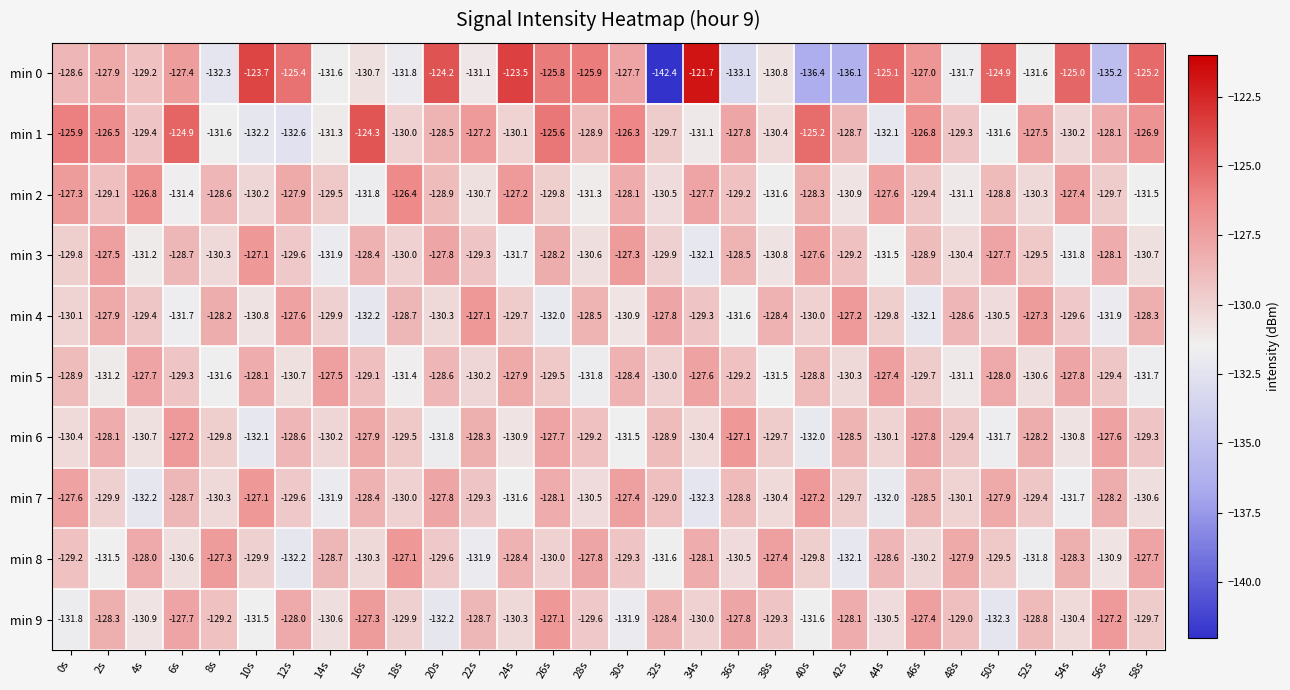

Read the min 1 value at 42s.

-128.7